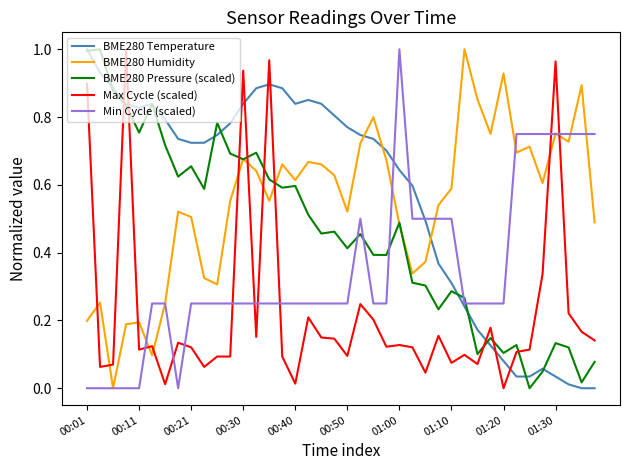

What are all the series names shown in the legend?

BME280 Temperature, BME280 Humidity, BME280 Pressure (scaled), Max Cycle (scaled), Min Cycle (scaled)